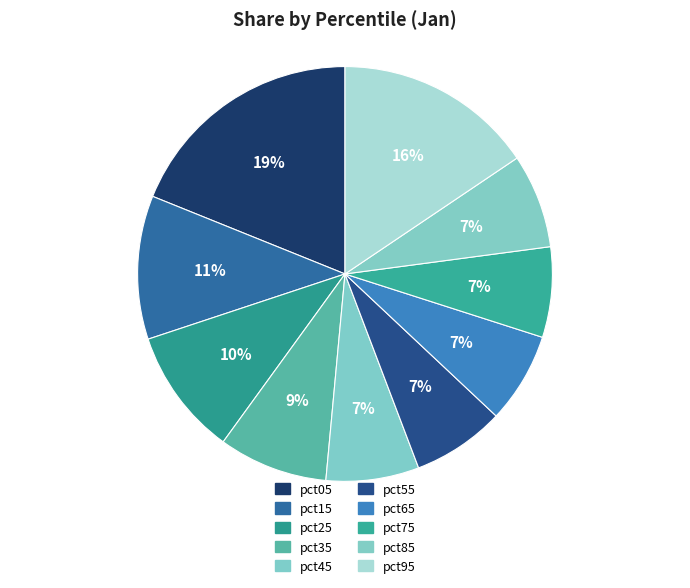

Count the number of slices in the pie.

10